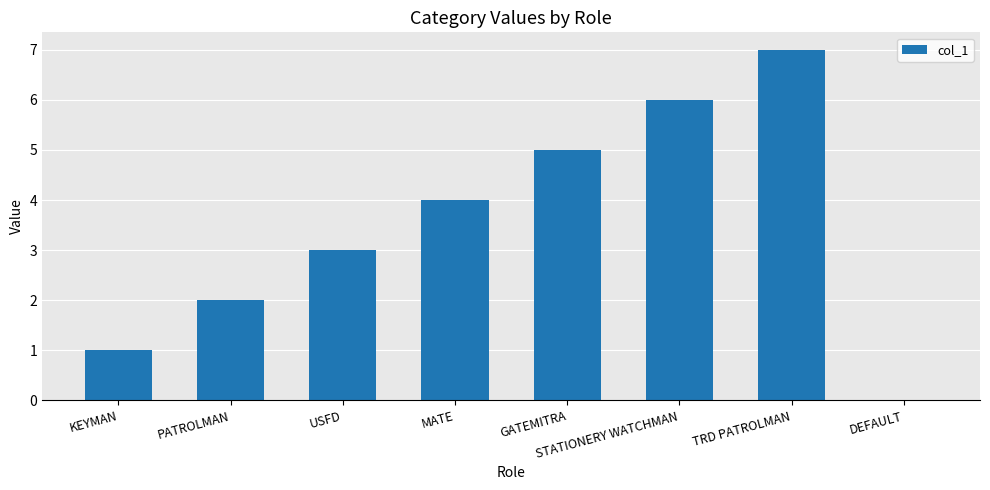

Are the bars horizontal?

No